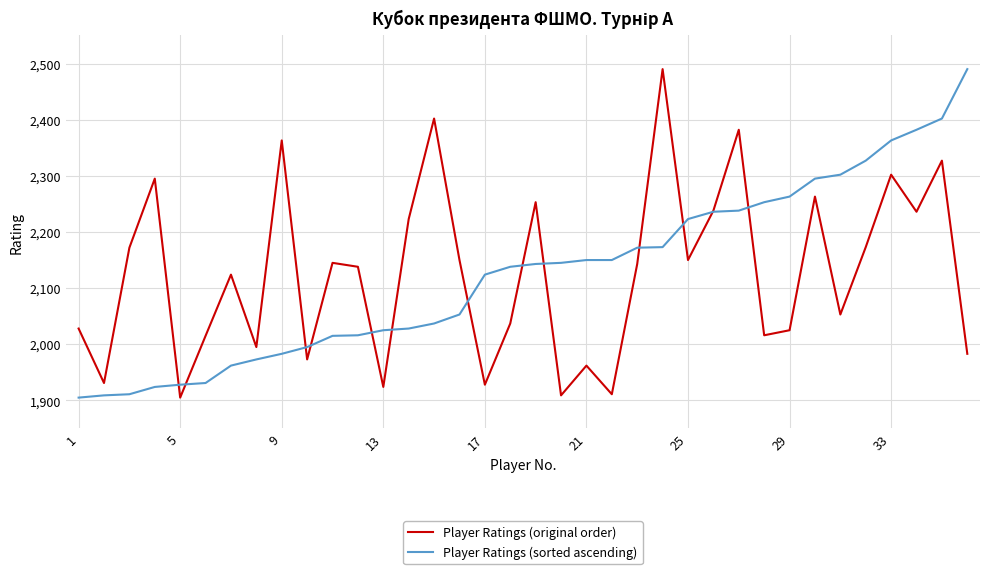

What is the greatest value displayed?

2490